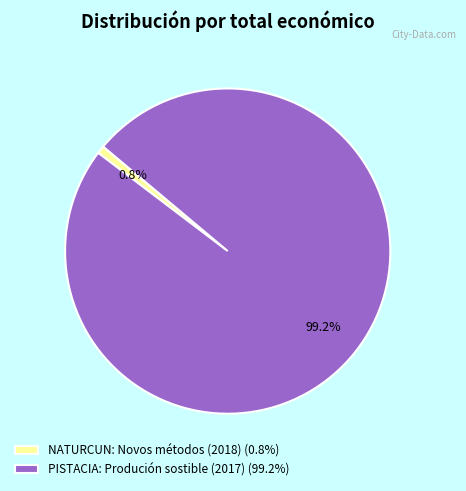

What percentage is the PISTACIA: Produción sostible (2017) slice, to the nearest percent?

99%